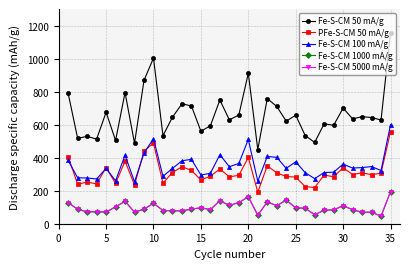

Does the chart have visible grid lines?

Yes